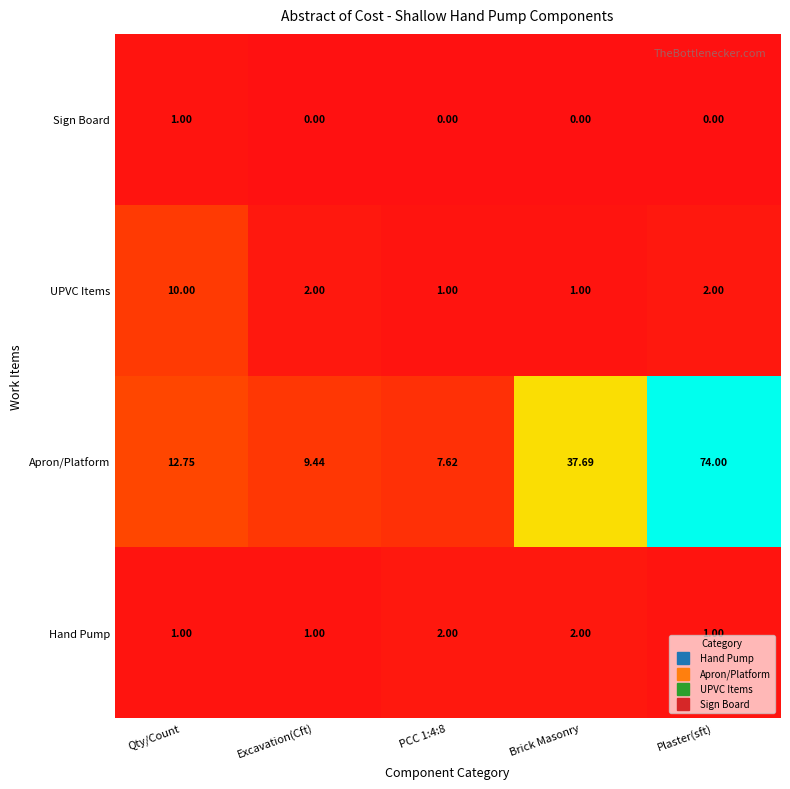

Which label corresponds to the largest value in the chart?

Plaster(sft)